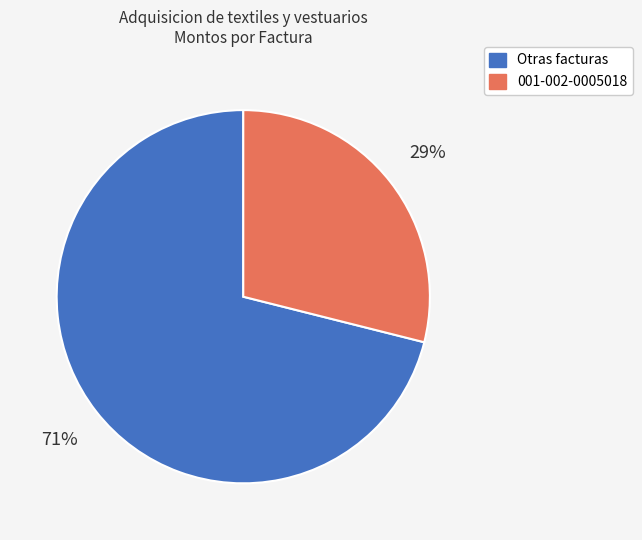

To the nearest percent, what portion does 001-002-0005018 represent?

29%